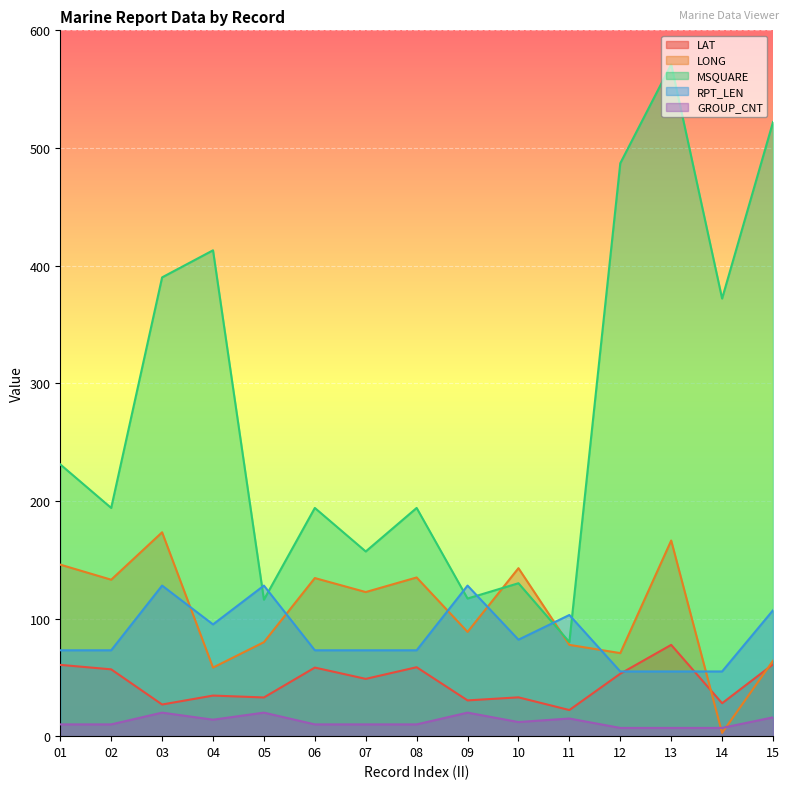

Which series has the largest total across all categories?

MSQUARE